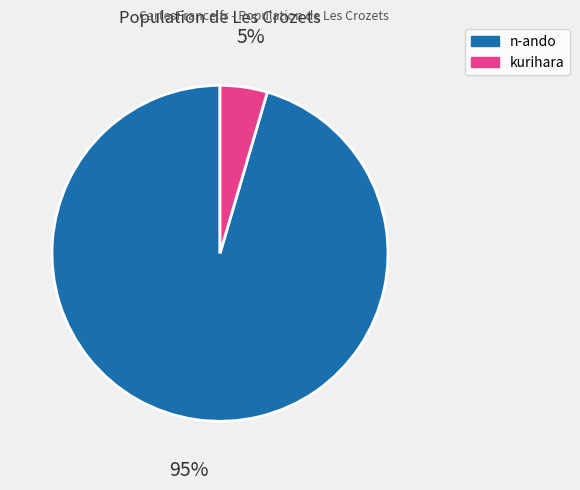

Is there any slice that represents more than half of the pie?

Yes